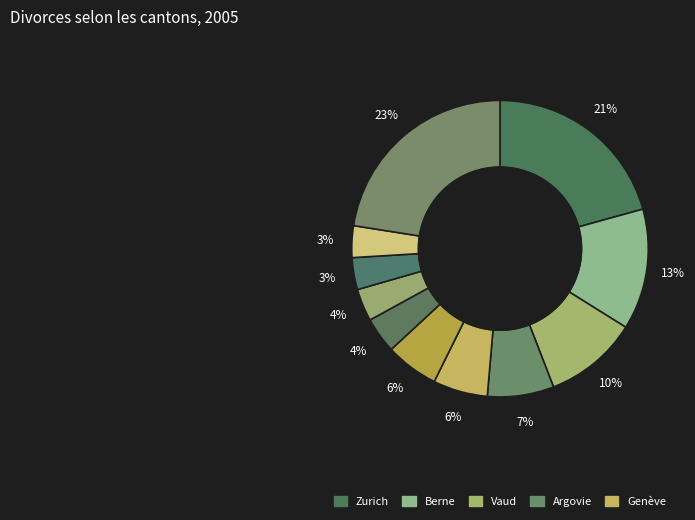

How many slices are in this pie chart?

11